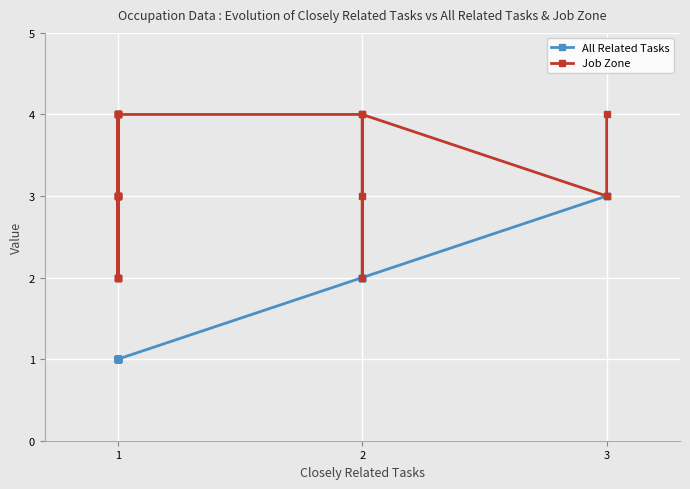

Which series has the widest spread of values?

All Related Tasks